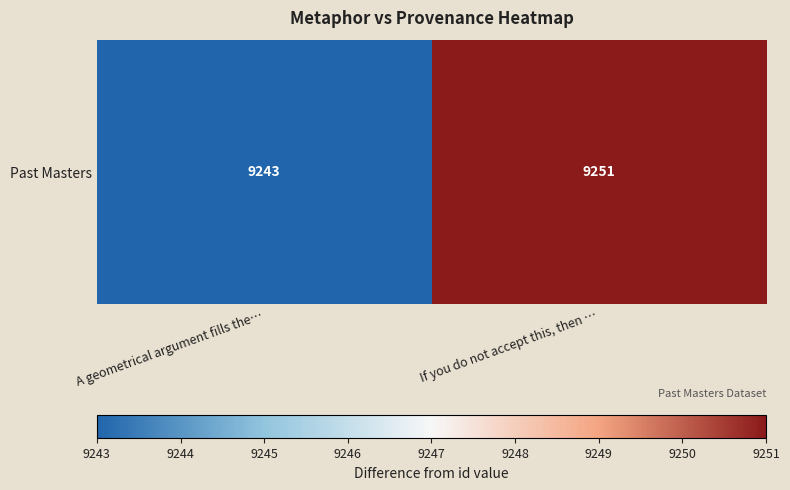

What is the greatest value displayed?

9251